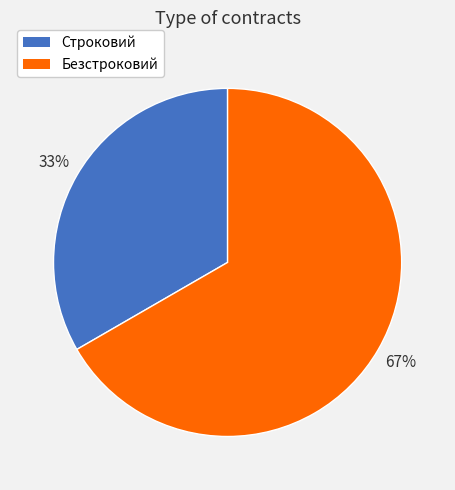

Which slice is the largest?

Безстроковий